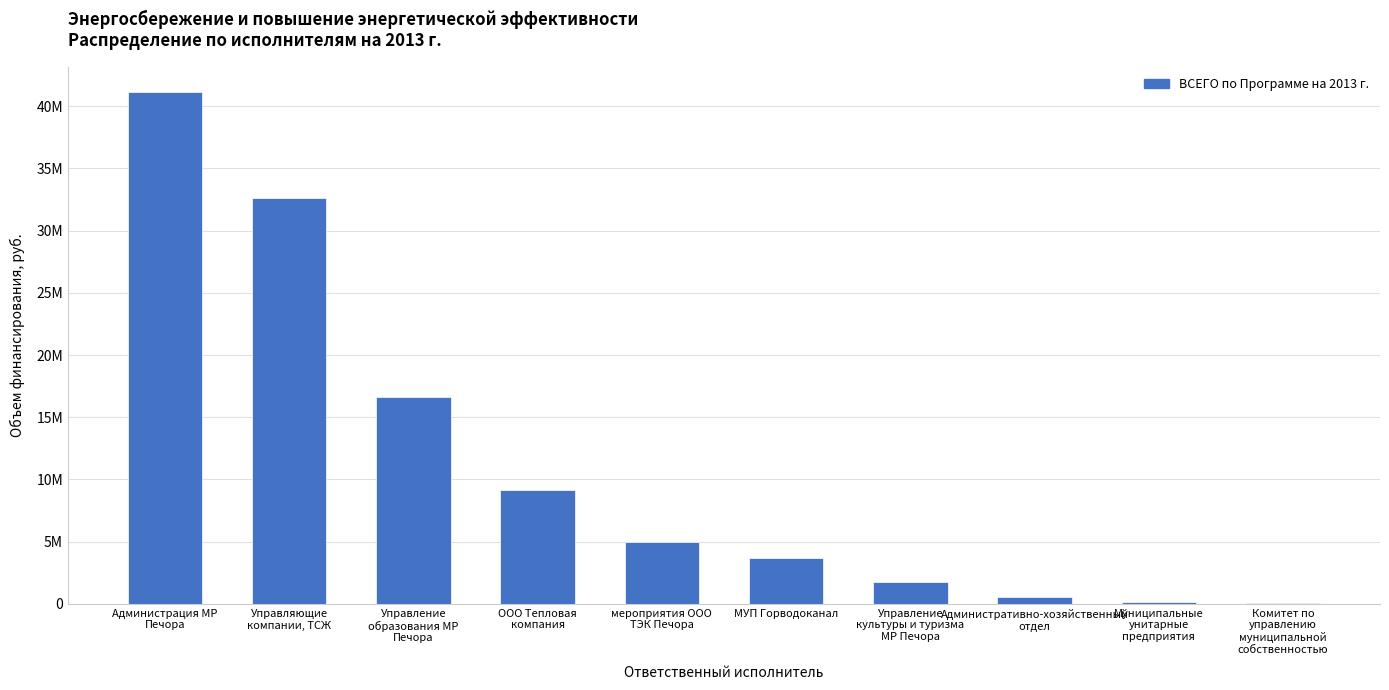

Rank the categories by value from lowest to highest.

Комитет по
управлению
муниципальной
собственностью, Муниципальные
унитарные
предприятия, Административно-хозяйственный
отдел, Управление
культуры и туризма
МР Печора, МУП Горводоканал, мероприятия ООО
ТЭК Печора, ООО Тепловая
компания, Управление
образования МР
Печора, Управляющие
компании, ТСЖ, Администрация МР
Печора